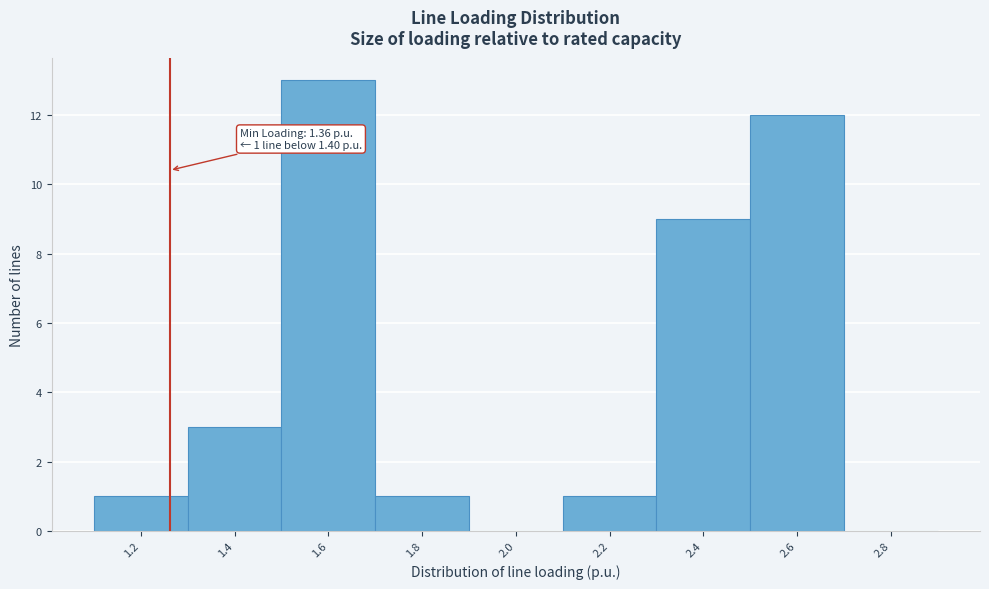

Reading left to right, transcribe all the data shown in this chart.

1.2=1	1.4=3	1.6=13	1.8=1	2.0=0	2.2=1	2.4=9	2.6=12	2.8=0